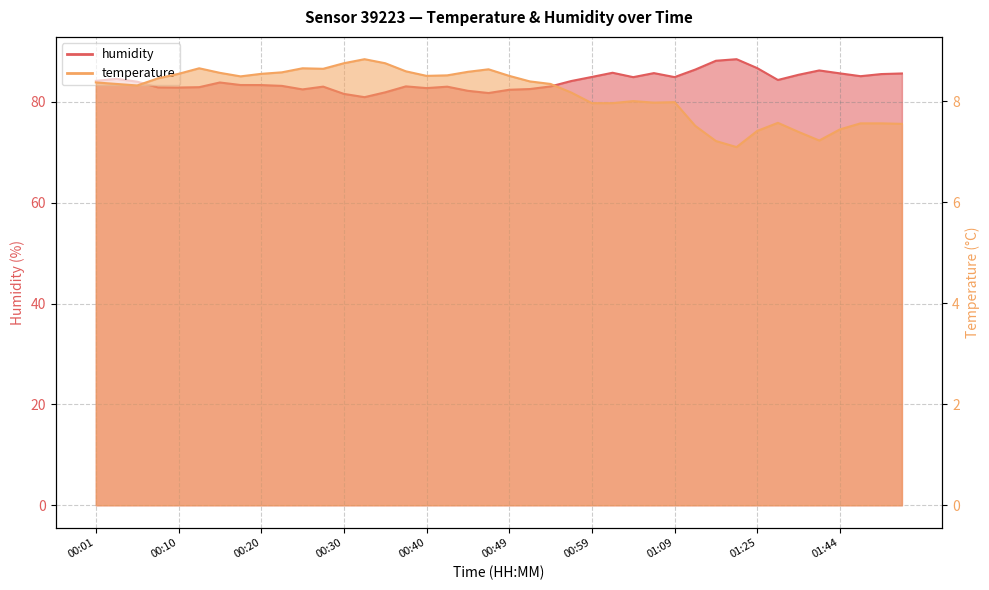

Read the humidity value at 00:01.

84.2